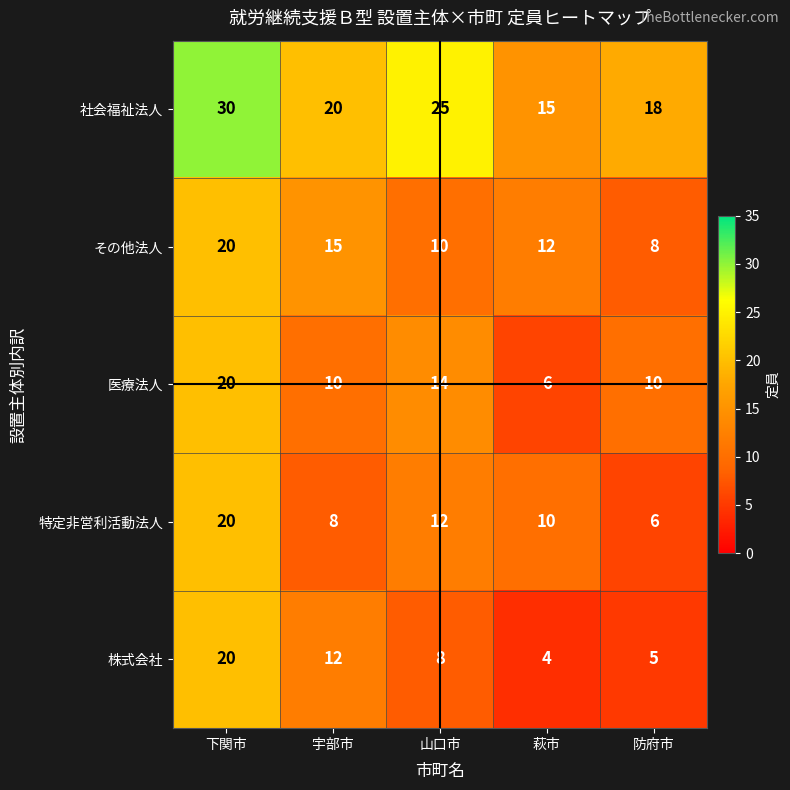

What is the sum of all 特定非営利活動法人 values?

56